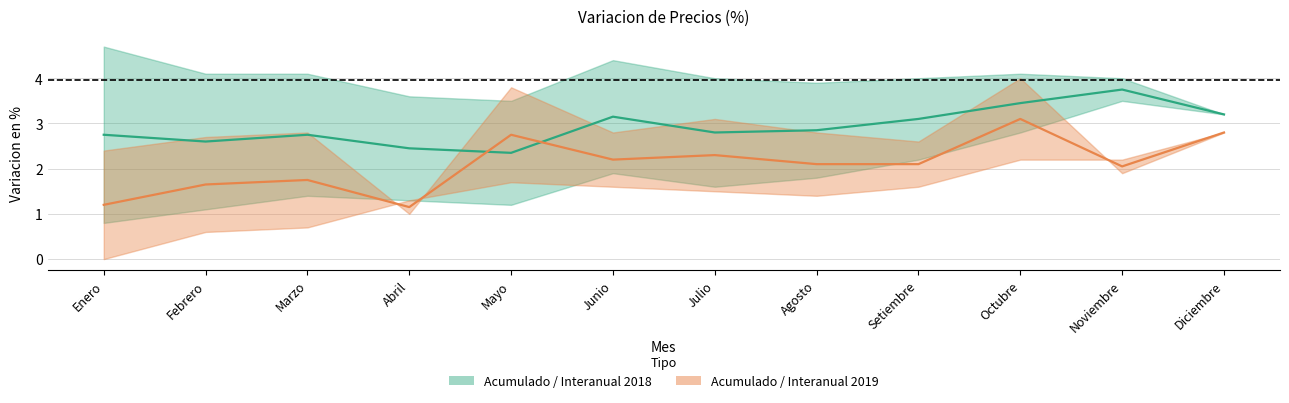

Where is MENSUAL 2019 nearest to the value 0?

Enero